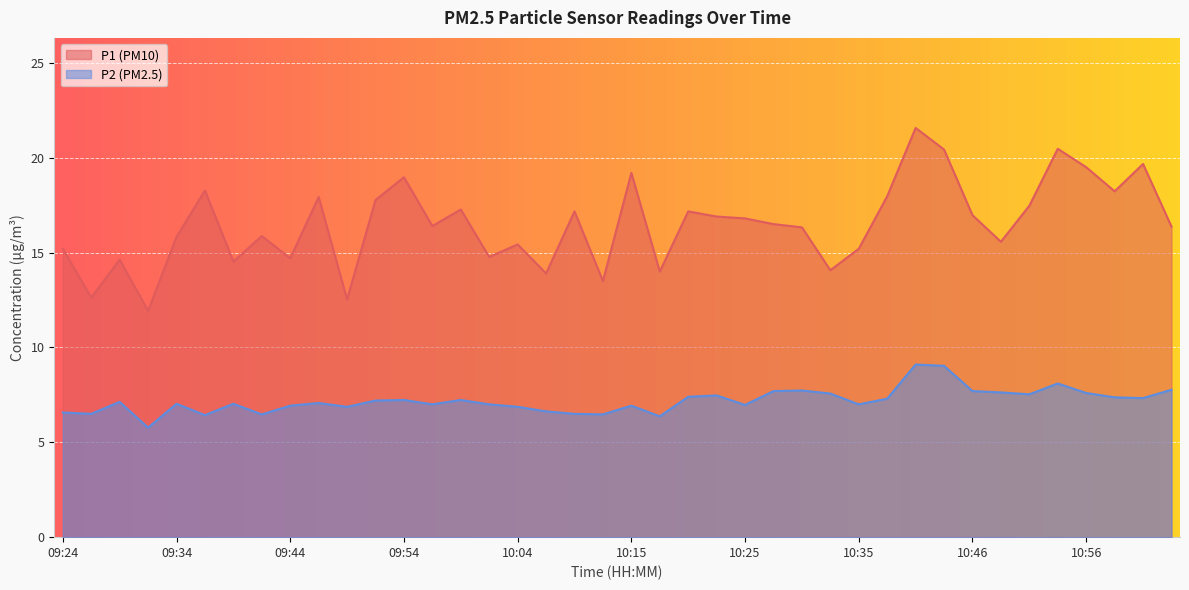

How many values in the P1 series exceed 16?

23